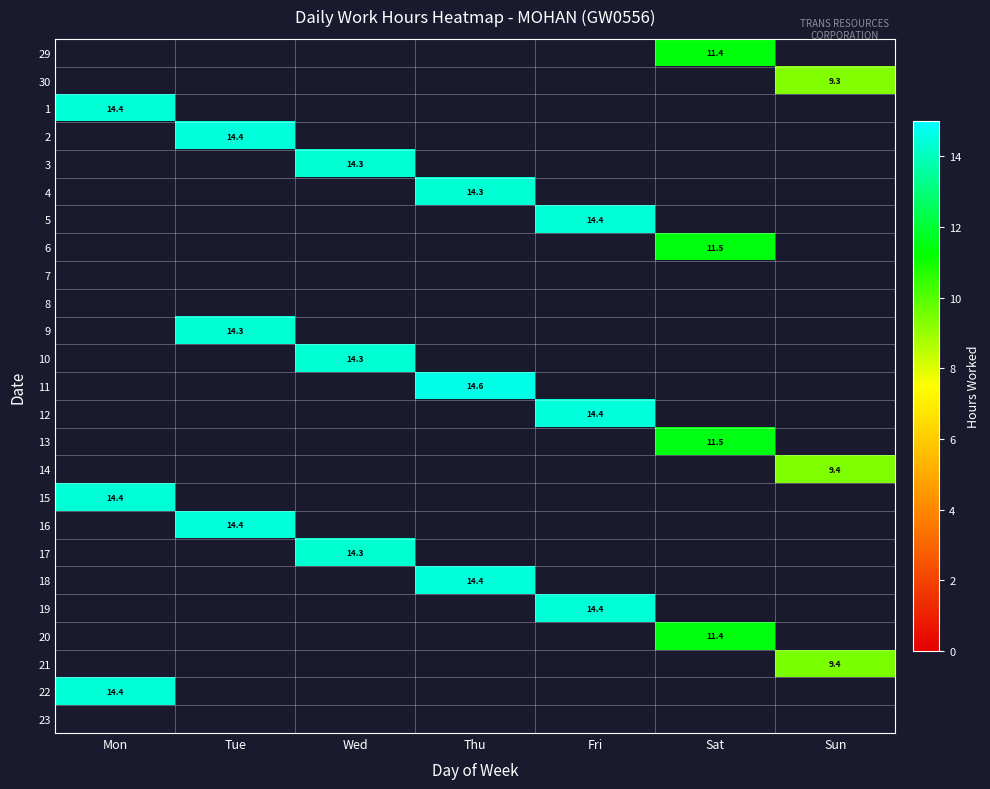

True or false: 10 has a value of 22.6 at Wed.

False